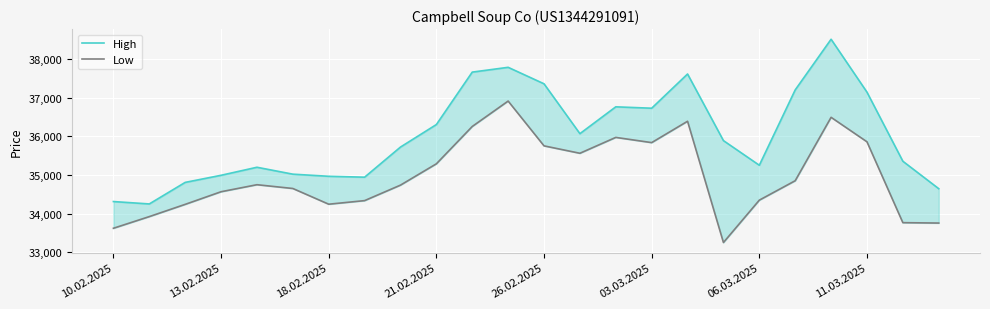

True or false: Low and High cross at least once.

False